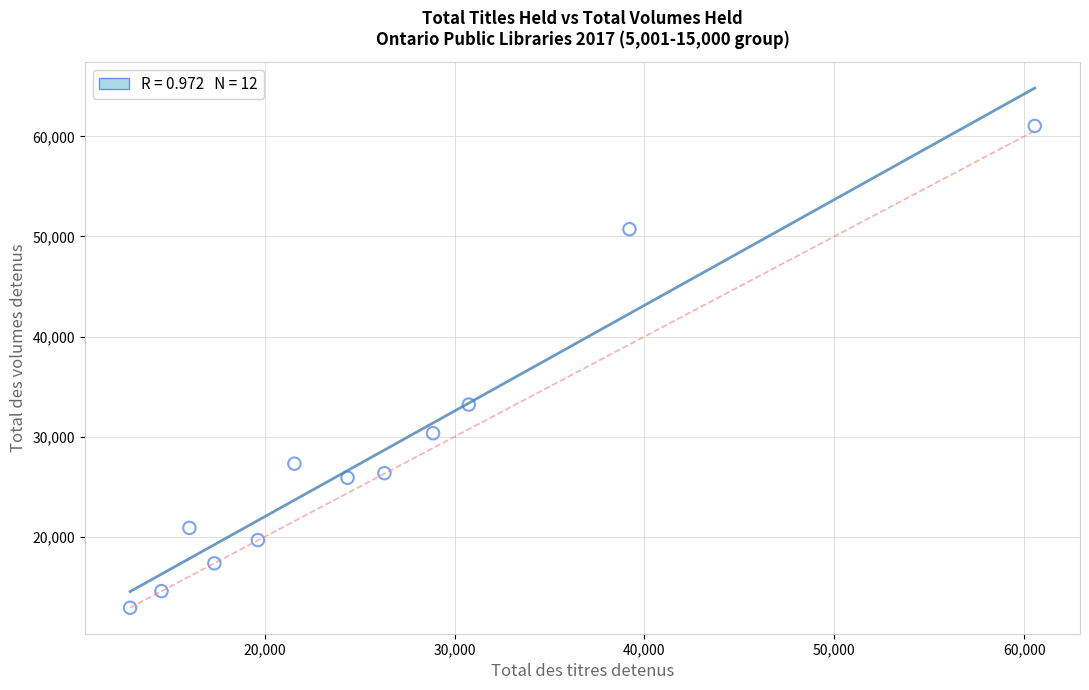

What Y value in the scatter plot is closest to 36974?

33202